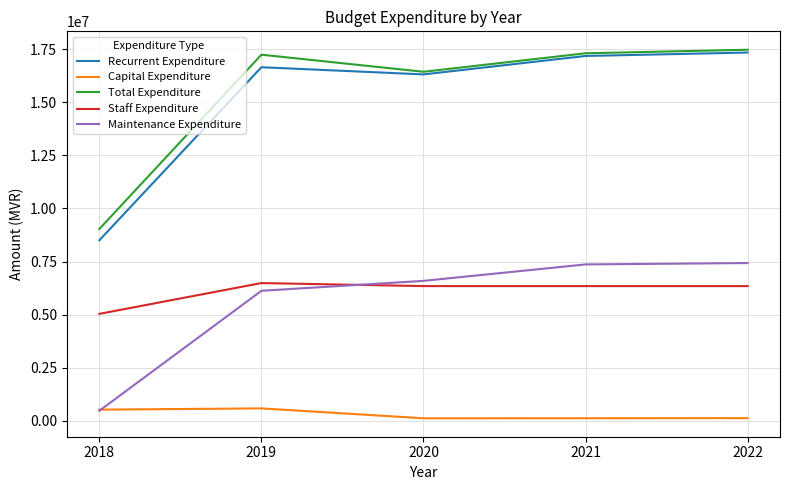

What is the maximum value for Staff Expenditure?

6489903